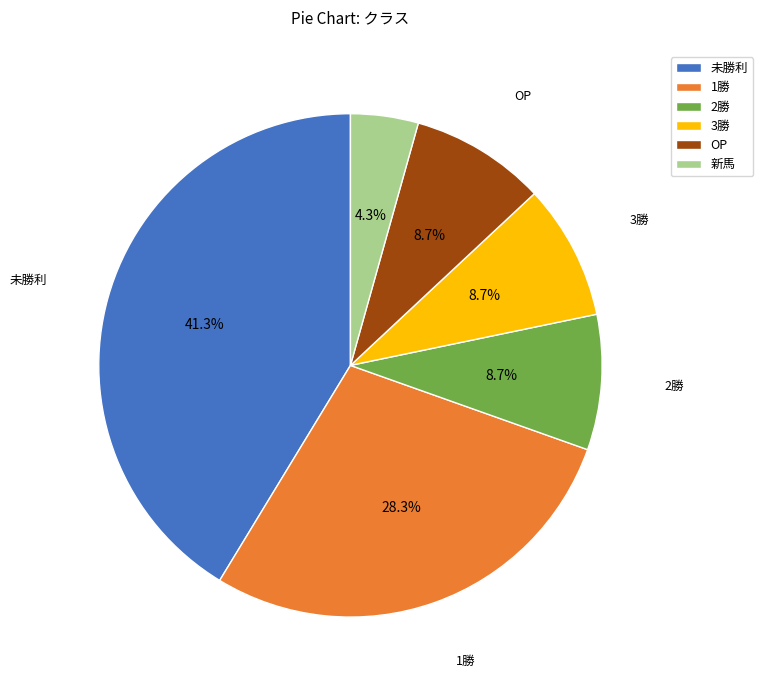

To the nearest percent, what portion does 2勝 represent?

9%